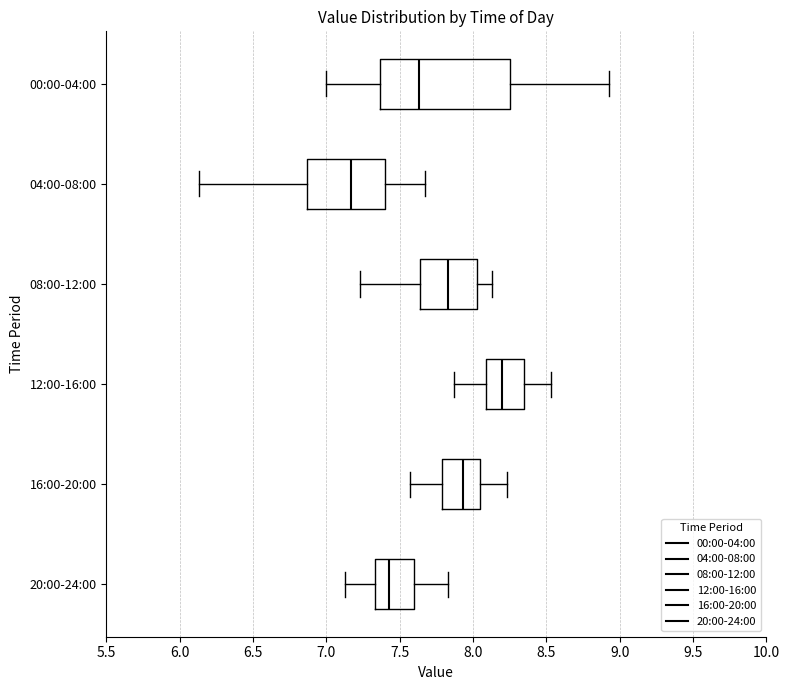

Where does the median line of the box for 00:00-04:00 sit on the x-axis? The values are not printed on the chart, so give them approximately, as read against the axis.

7.65